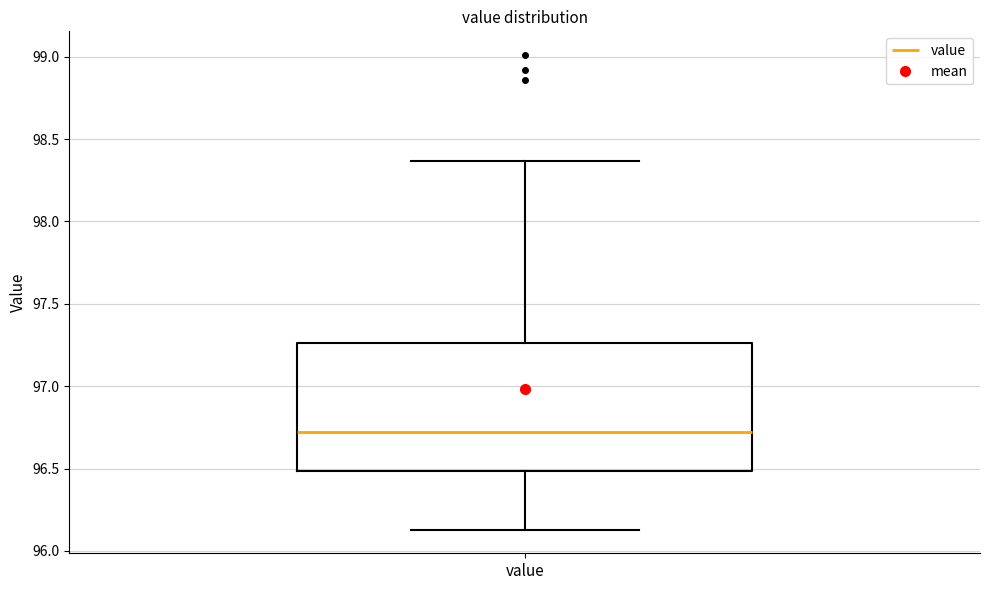

Transcribe this box plot: give where the median line is, the range the box spans, and where the two whiskers end, as read against the y-axis. The values are not printed on the chart, so give them approximately, as read against the axis.

median 96.75, box 96.50 to 97.25, whiskers 96.15 to 98.35